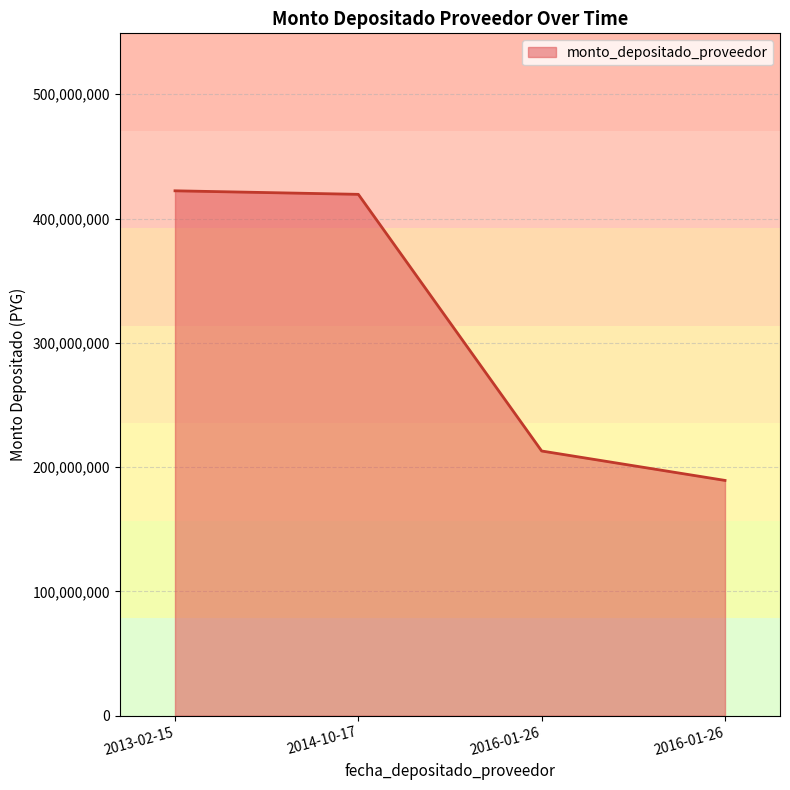

The chart shows a value of 212978445 at 2016-01-26. True or false?

True